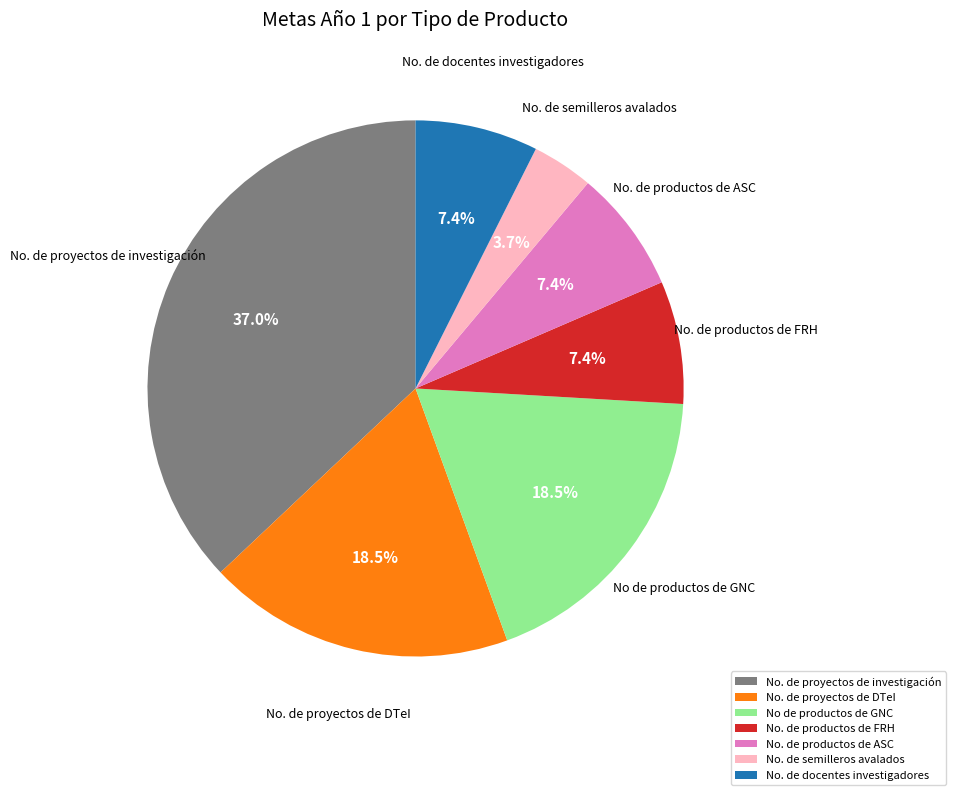

What percentage is NOT represented by No. de proyectos de DTeI?

81.5%